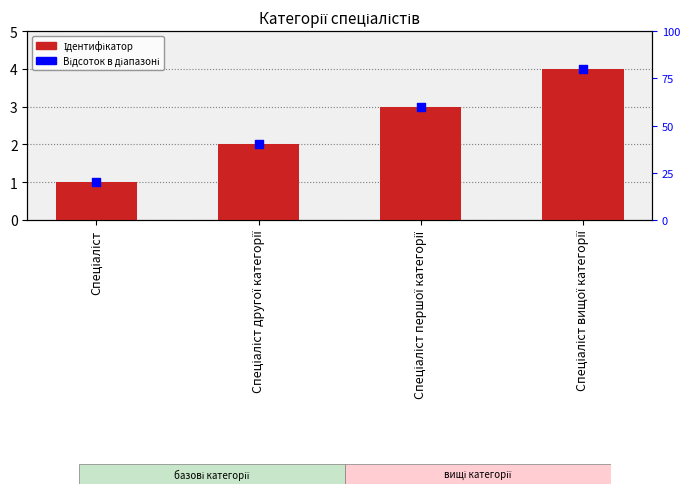

Which series reaches the maximum Y coordinate?

Відсоток в діапазоні